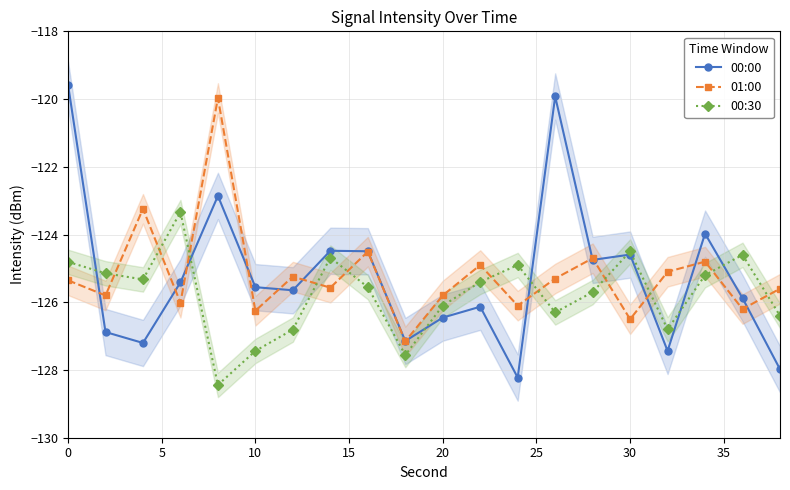

What is the average value of the 00:00 series?

-125.2